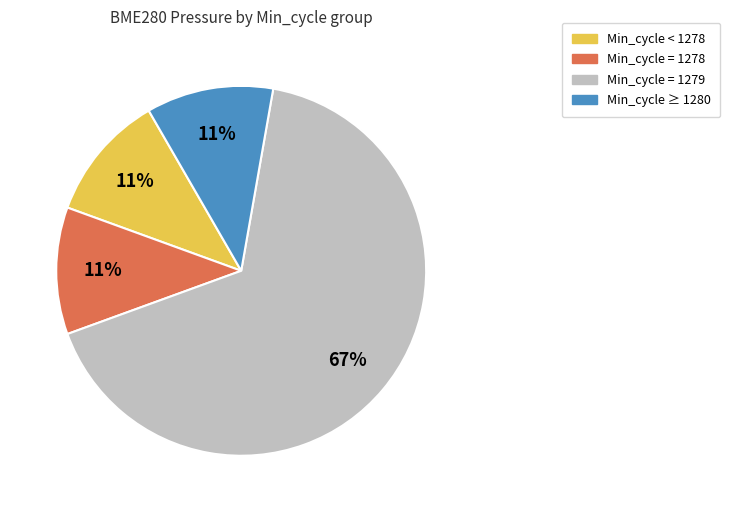

How many segments does this pie chart have?

4